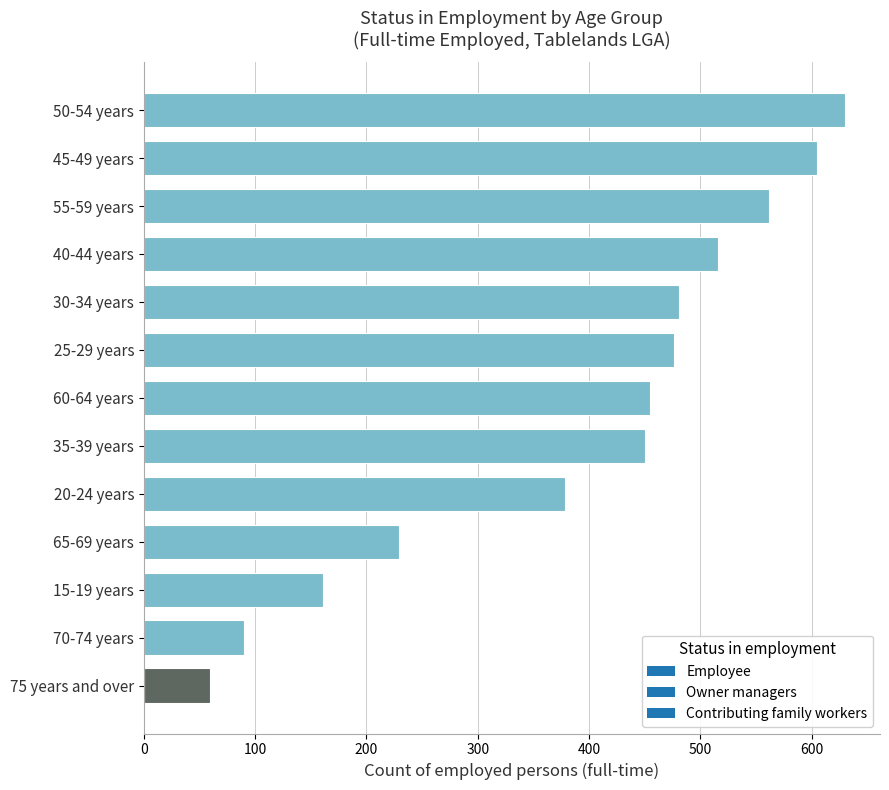

Reading top to bottom, transcribe all the data shown in this chart.

50-54 years=630	45-49 years=605	55-59 years=562	40-44 years=516	30-34 years=481	25-29 years=476	60-64 years=455	35-39 years=450	20-24 years=378	65-69 years=229	15-19 years=161	70-74 years=90	75 years and over=59